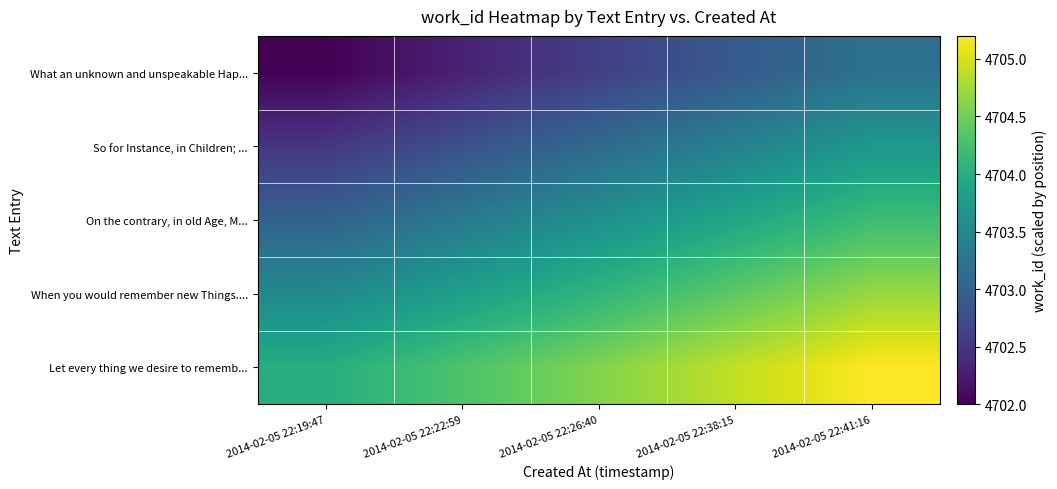

What is the smallest value displayed?

4702.0